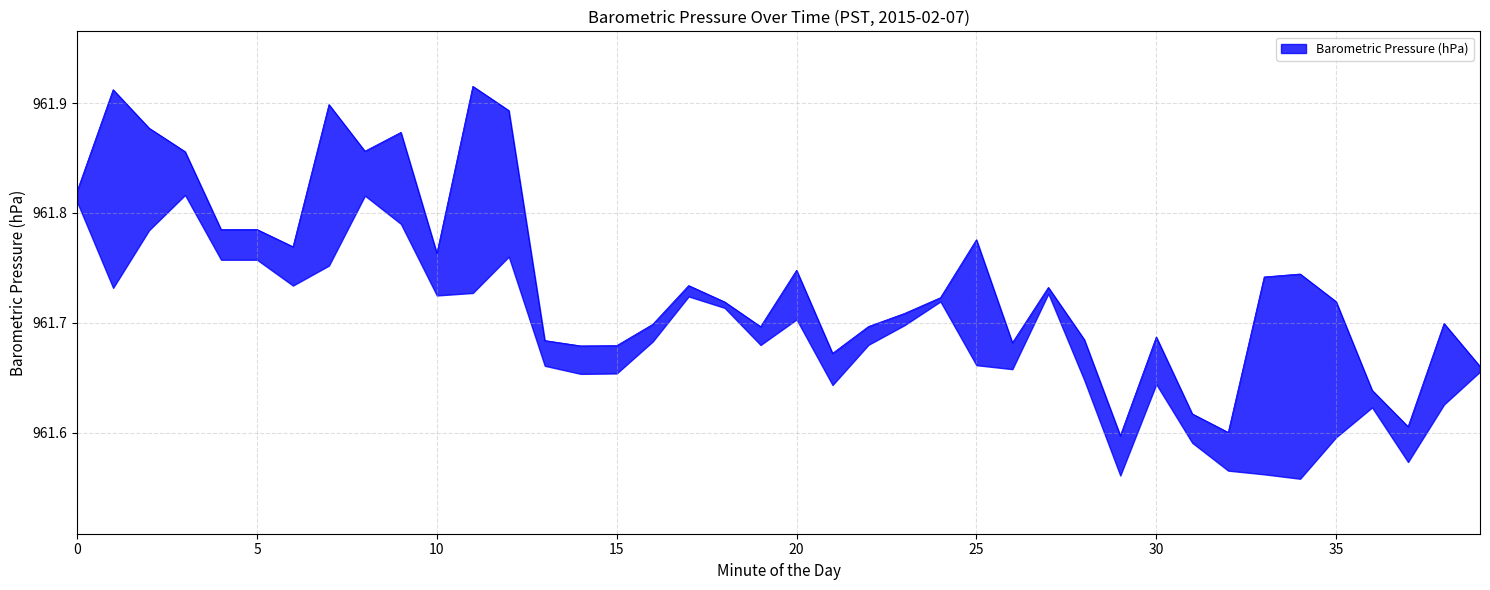

Reading left to right, transcribe all the data shown in this chart.

961.8	961.8	961.8	961.8	961.8	961.8	961.8	961.8	961.8	961.8	961.8	961.8	961.8	961.7	961.7	961.7	961.7	961.7	961.7	961.7	961.7	961.7	961.7	961.7	961.7	961.7	961.7	961.7	961.7	961.7	961.7	961.7	961.7	961.7	961.7	961.7	961.7	961.7	961.7	961.7